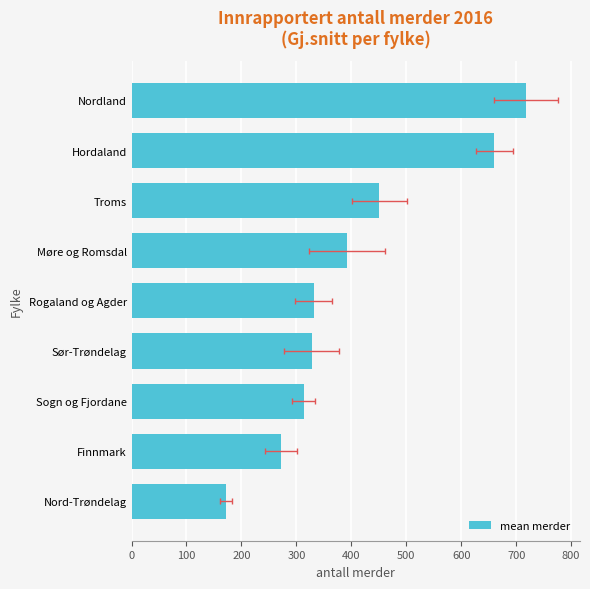

Is it true that the value at Nord-Trøndelag is 108.3?

False